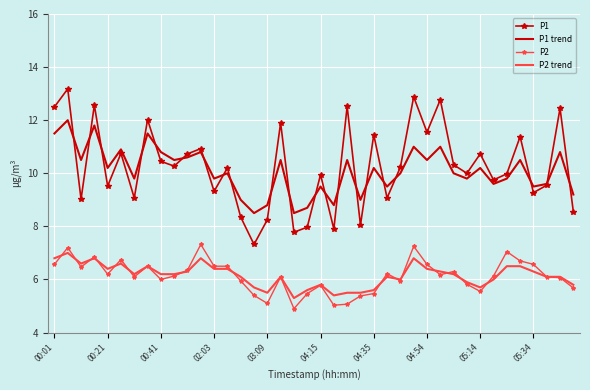

Which series has the largest total across all categories?

P1